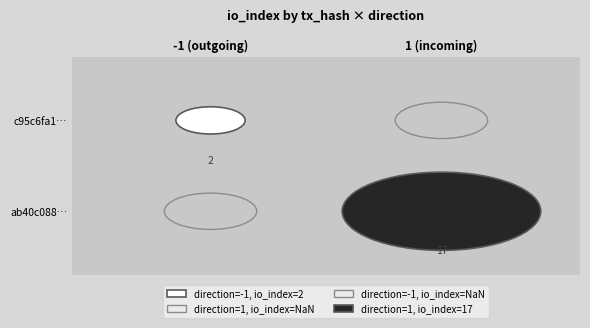

Which series has the largest range (max minus min)?

ab40c088...